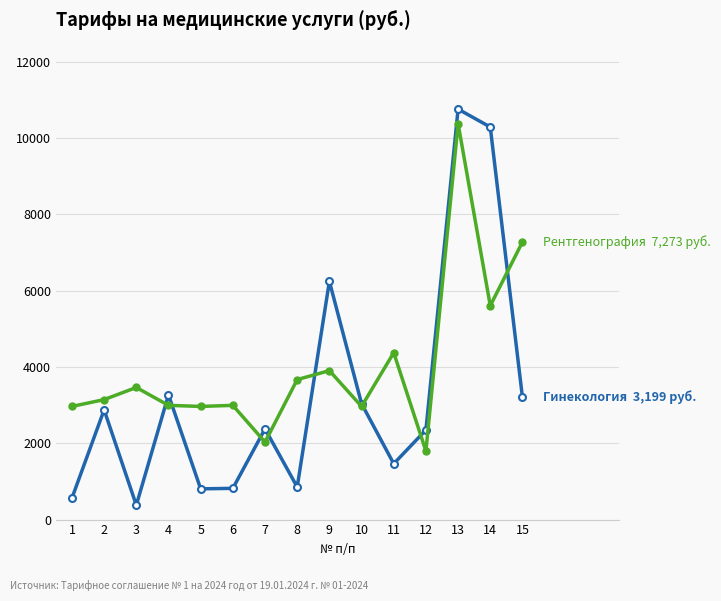

What is the total value across all series at 10?

6000